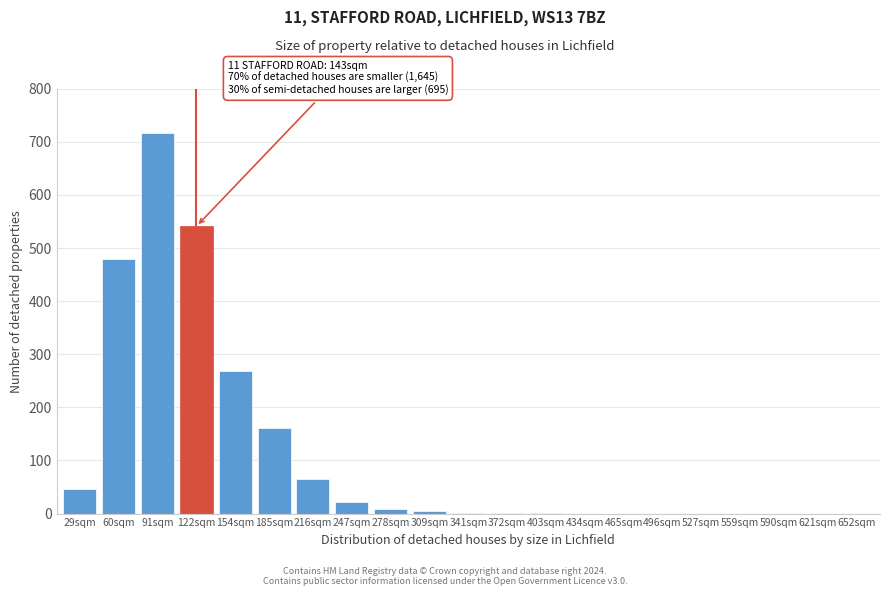

Is it true that the value at 216sqm is 33?

False